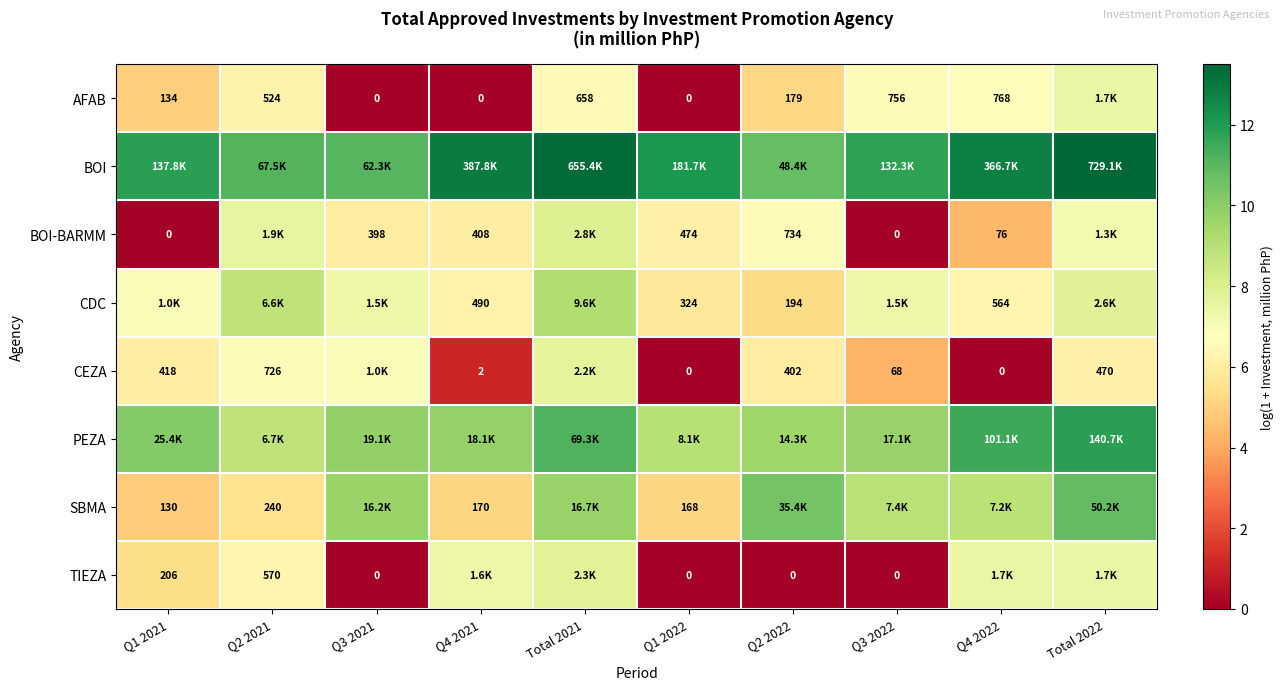

What is the average value of the PEZA series?

10.1